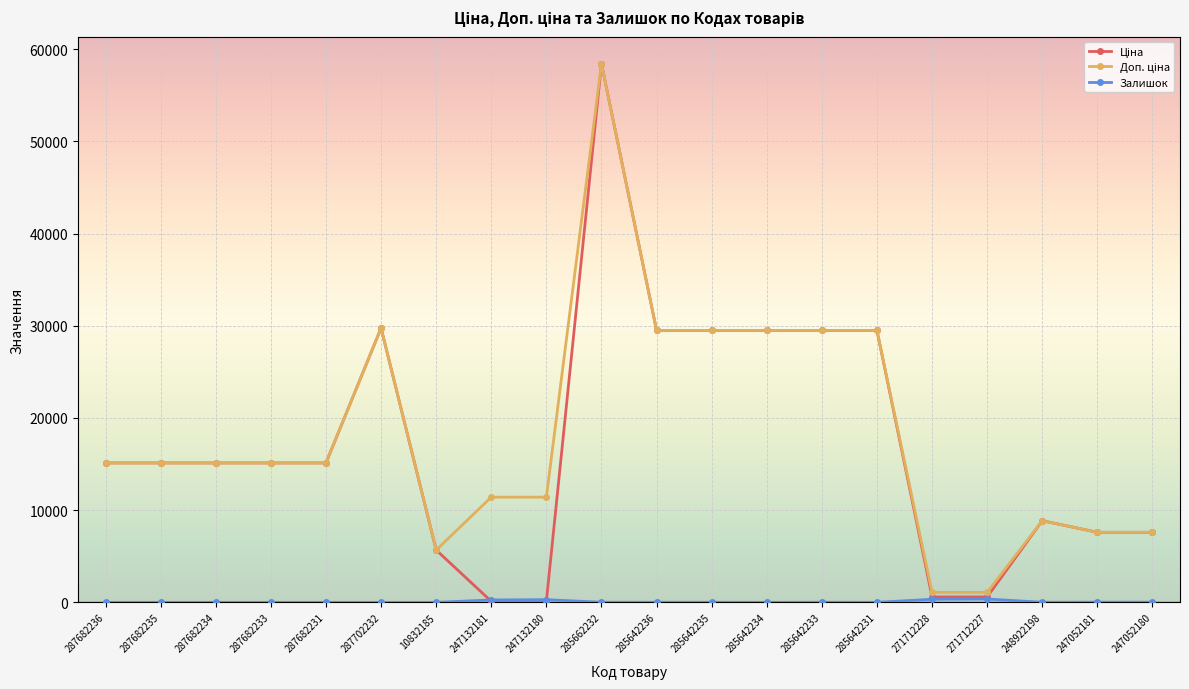

What is the label of the 17th point from the right?

287682233